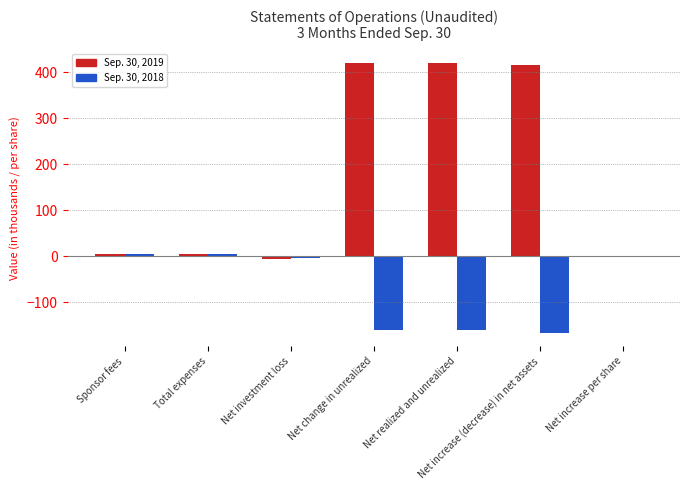

What is the greatest value displayed?

421.0